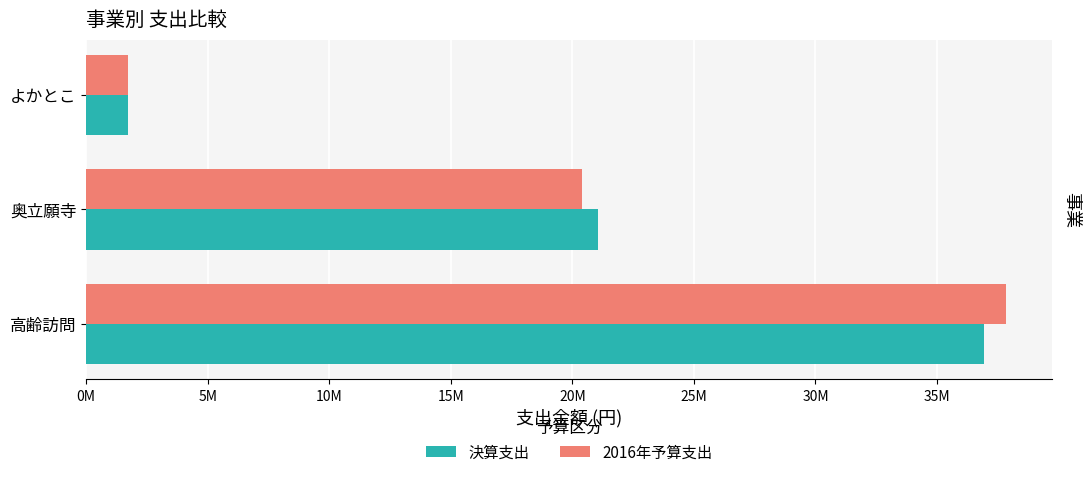

At which label is 2016年予算支出 closest to 19787000?

奥立願寺